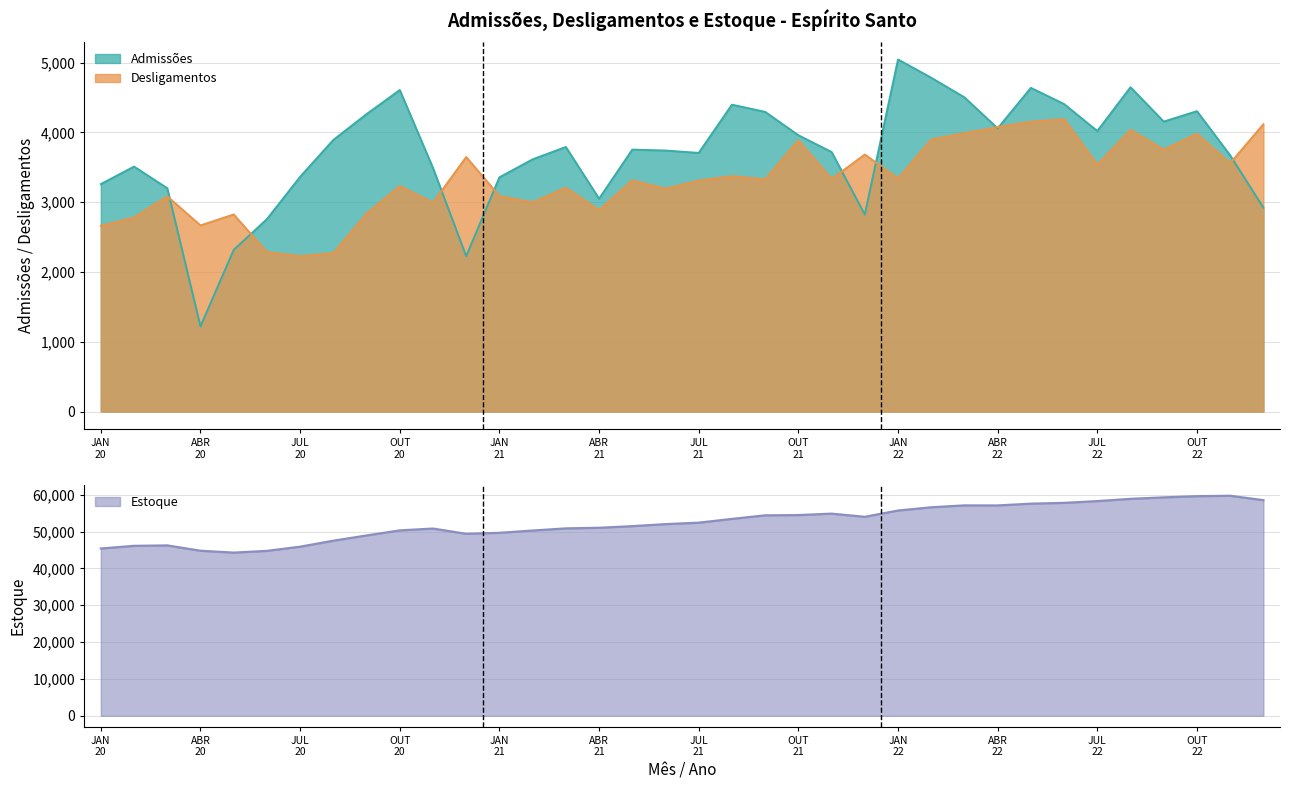

At which category is the sum across all series the highest?

OUT 22